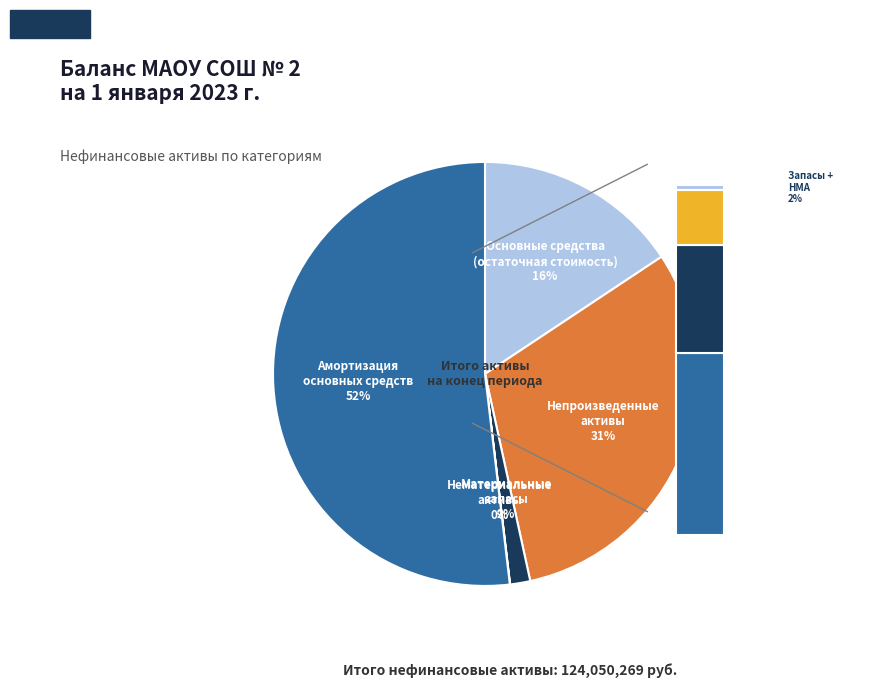

True or false: Основные средства (остаточная стоимость) accounts for 16% of the total.

True